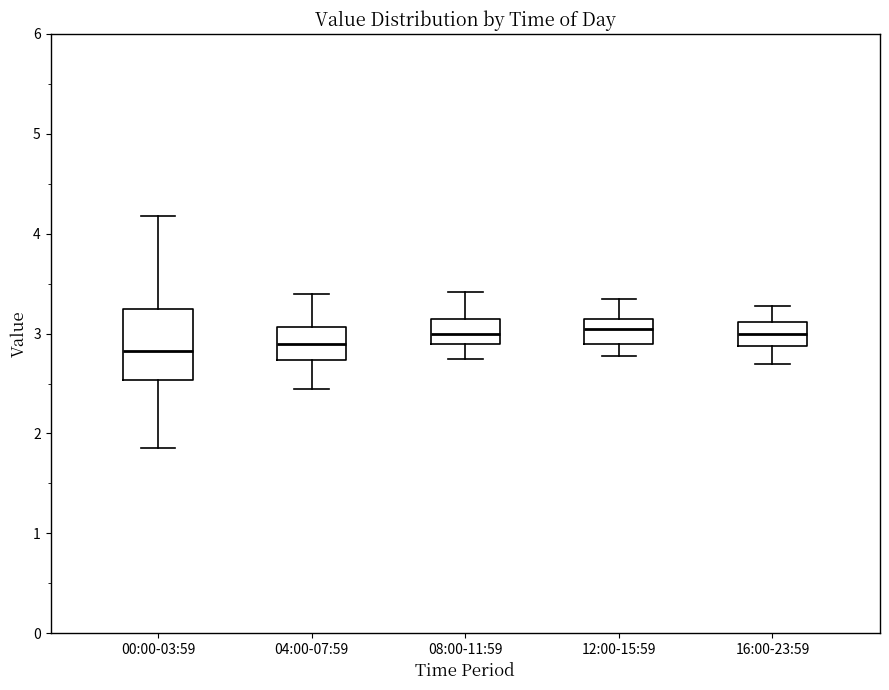

Comparing the boxes themselves (not the whiskers), which one is the tallest?

00:00-03:59